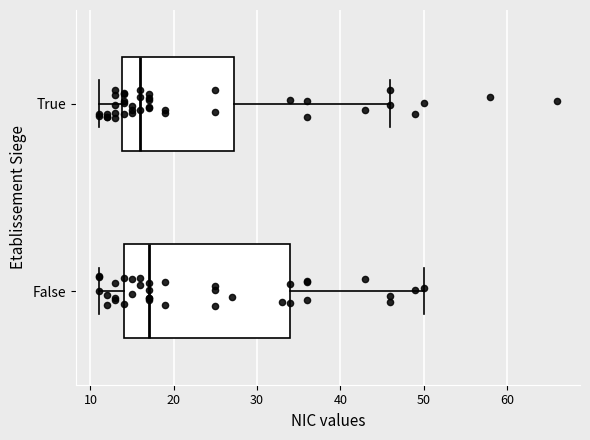

Reading bottom to top, read every box against the x-axis: the position of its median line, the range the box covers, and the ends of its whiskers. The values are not printed on the chart, so give them approximately, as read against the axis.

False: median 17, box 14 to 34, whiskers 11 to 50
True: median 16, box 14 to 27, whiskers 11 to 46